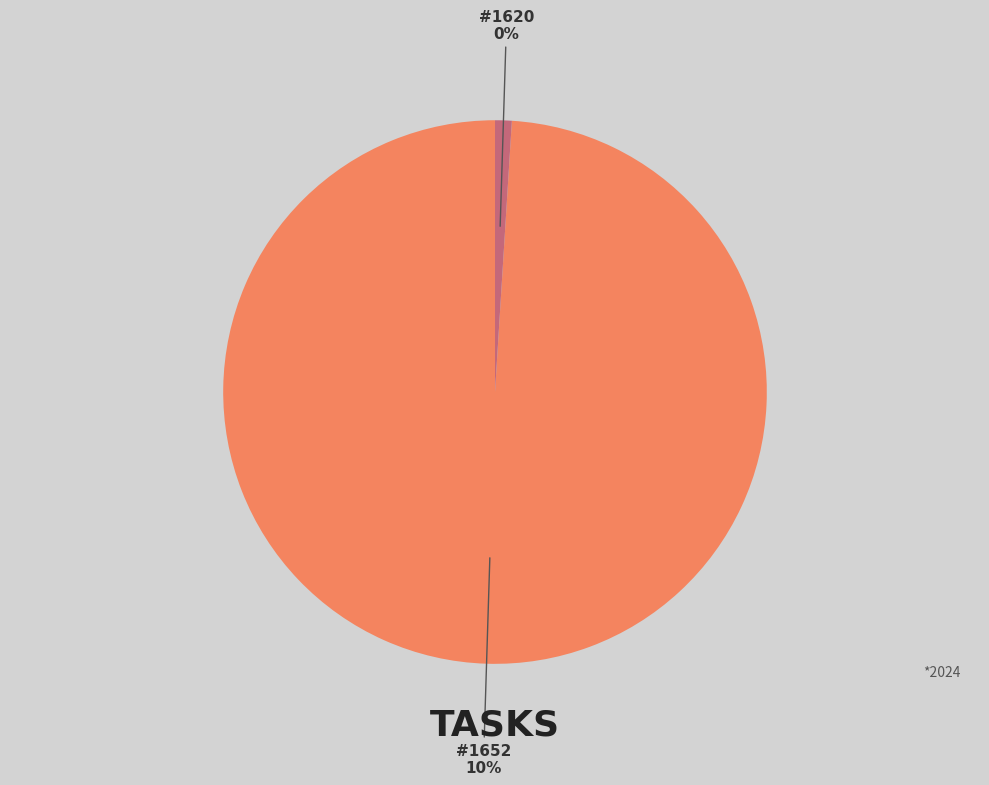

True or false: 1652 accounts for 94% of the total.

False